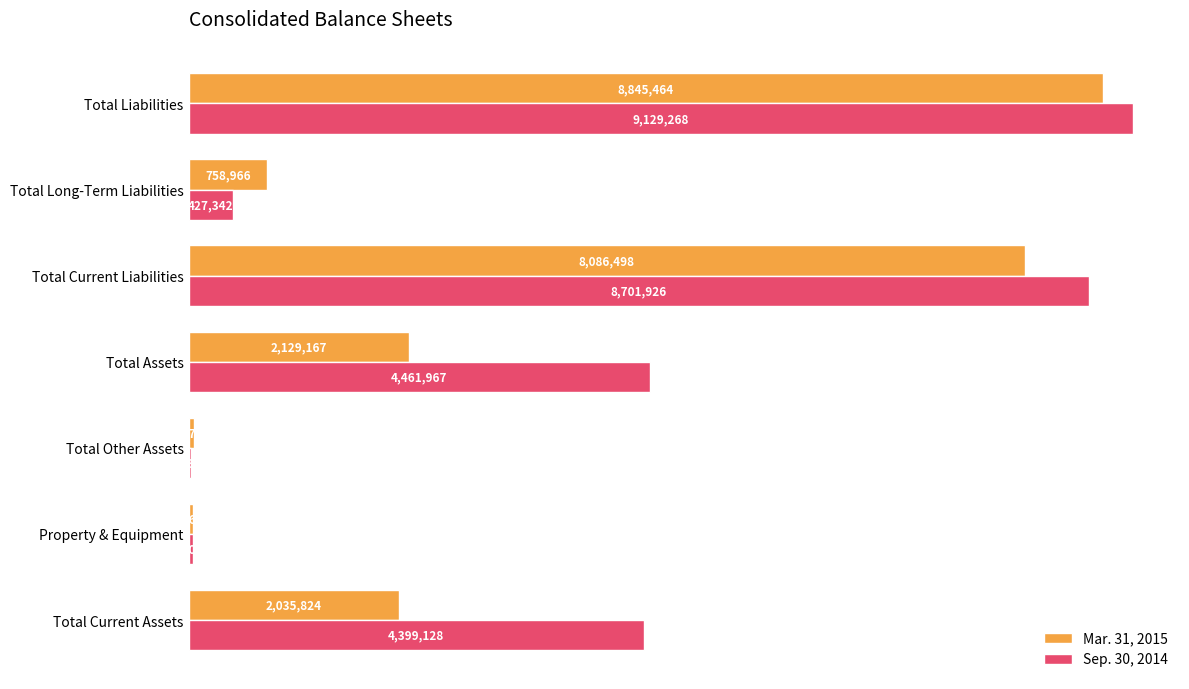

What are all the series names shown in the legend?

Mar. 31, 2015, Sep. 30, 2014